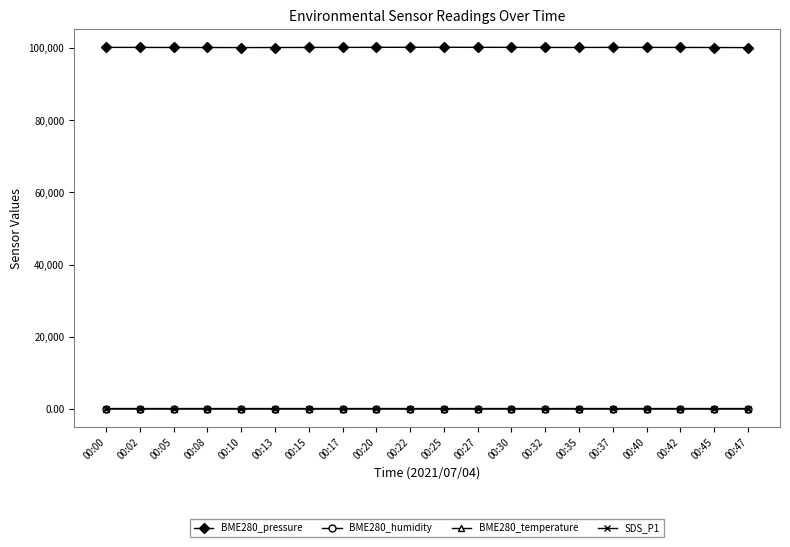

What is the difference between the highest and lowest values at 00:20?

100238.0